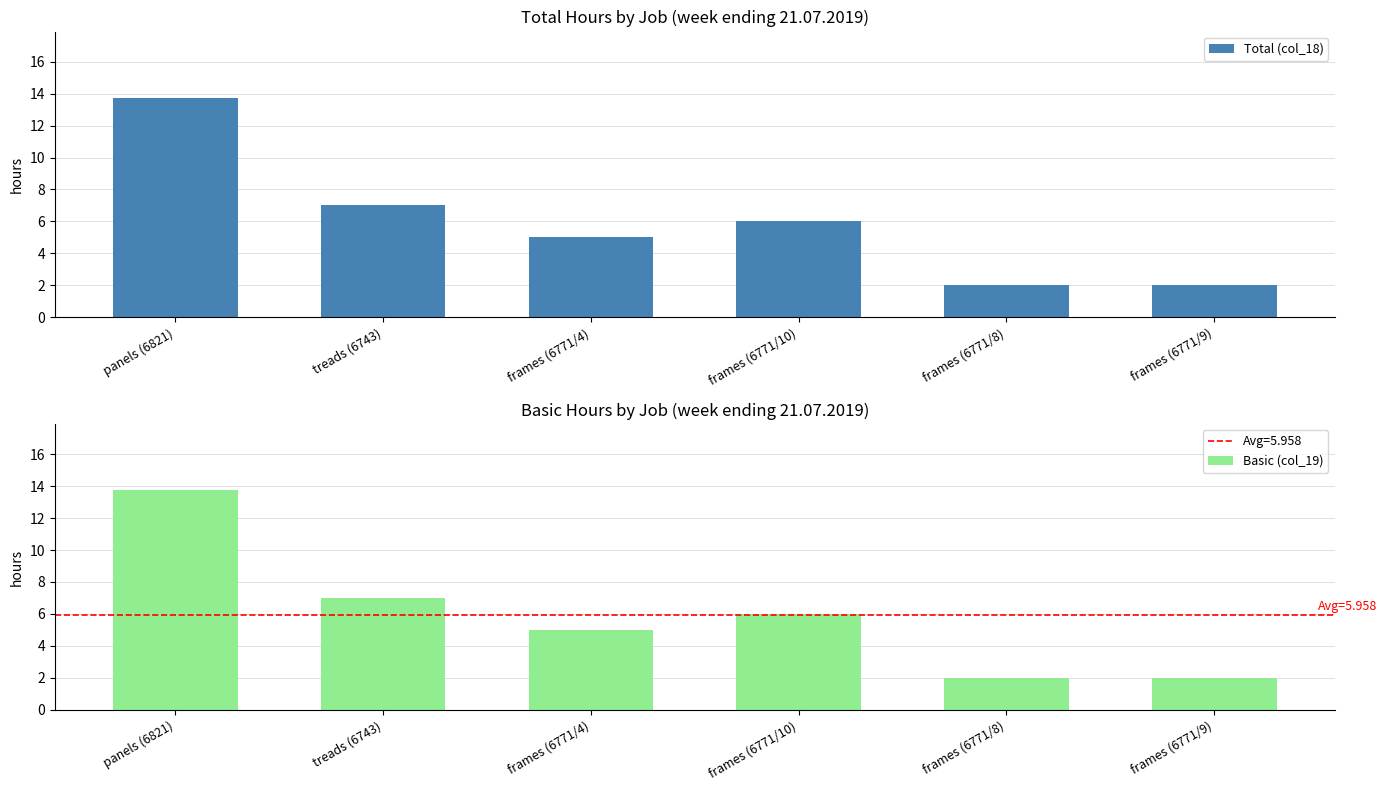

True or false: Basic (col_19) has a value of 2.0 at frames (6771/8).

True